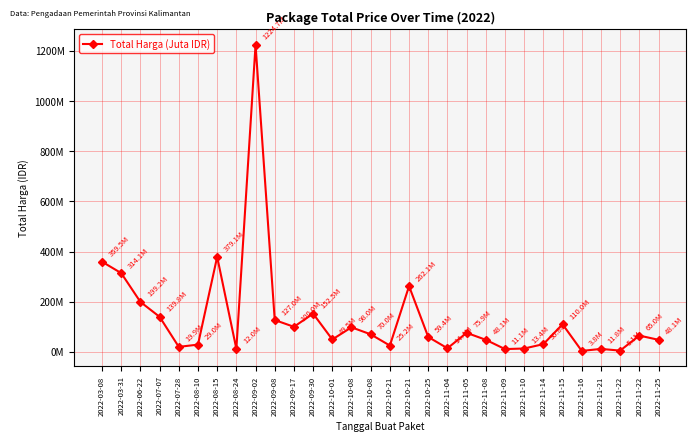

Is this an area chart (filled region under the line)?

No